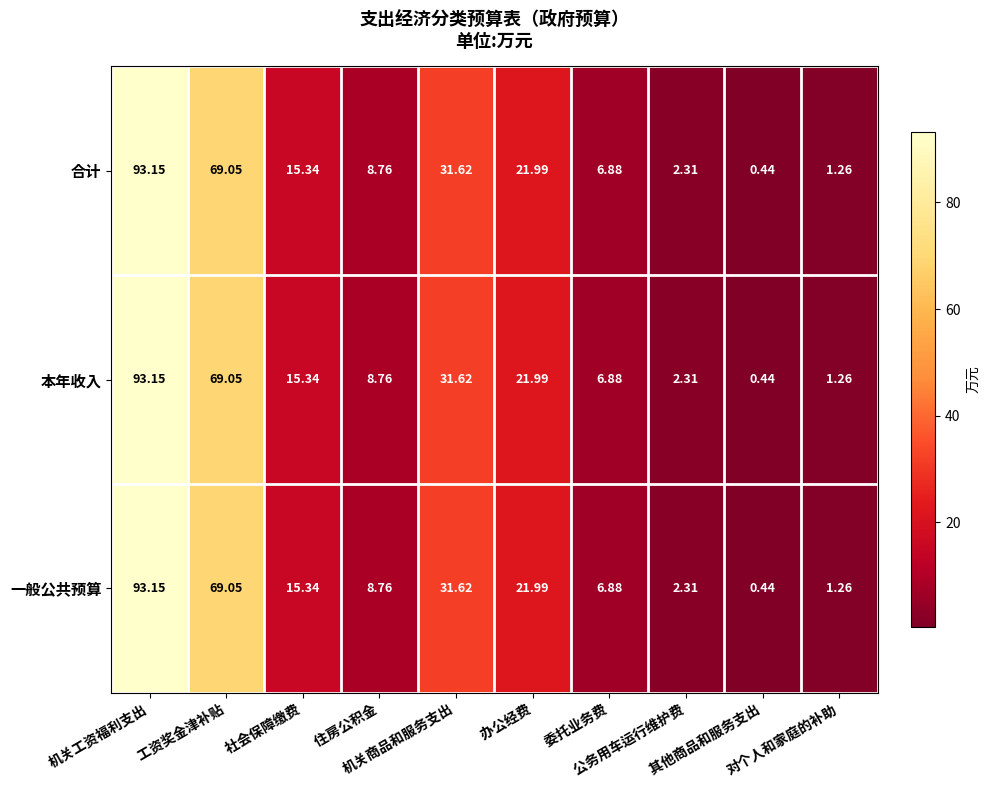

Which series has the largest total across all categories?

合计